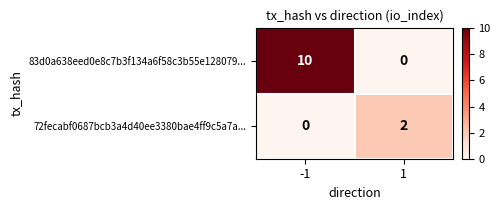

What is the sum of the 83d0a638eed0e8c7b3f134a6f58c3b55e128079... values at 1 and -1?

10